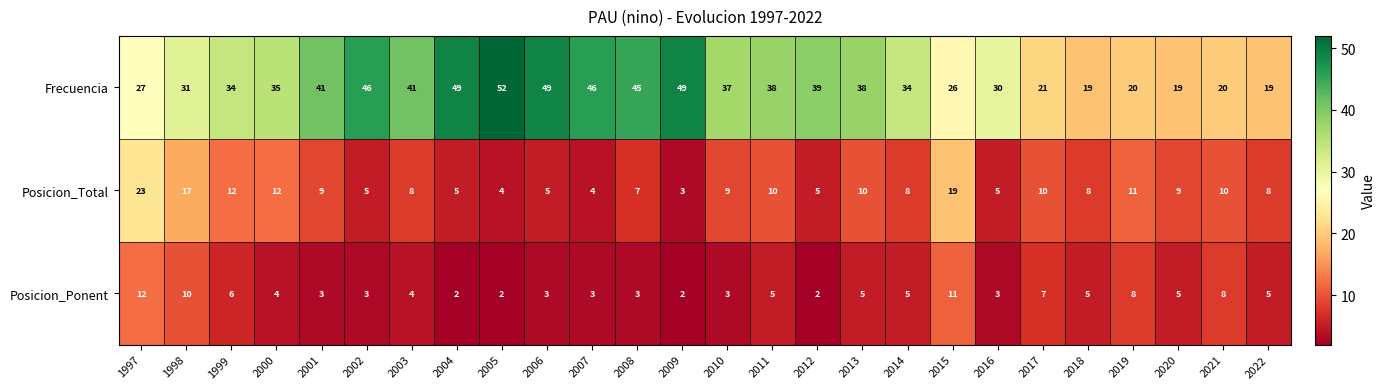

What is the total value across all series at 2010?

49